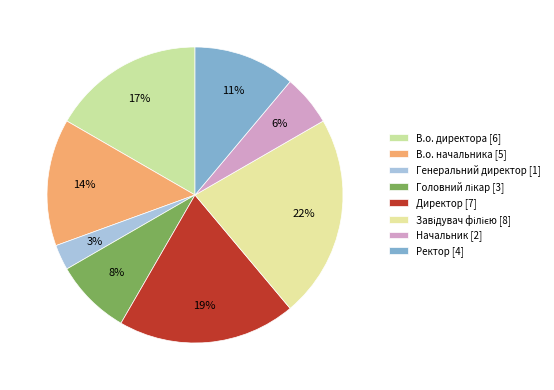

Count the number of slices in the pie.

8